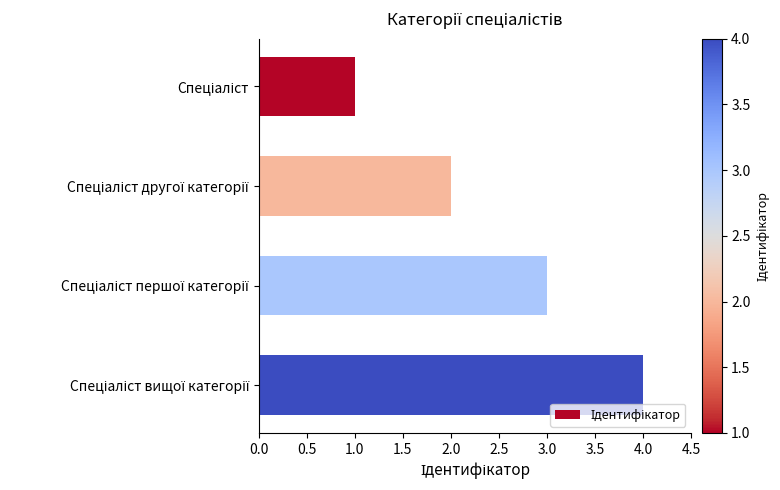

What is the greatest value displayed?

4